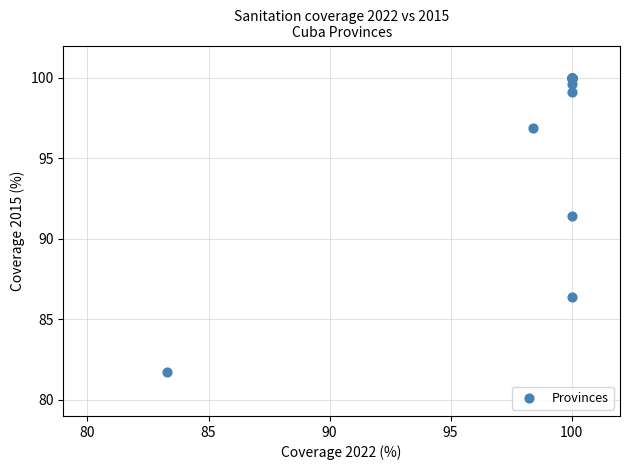

What Y value in the scatter plot is closest to 90?

91.4